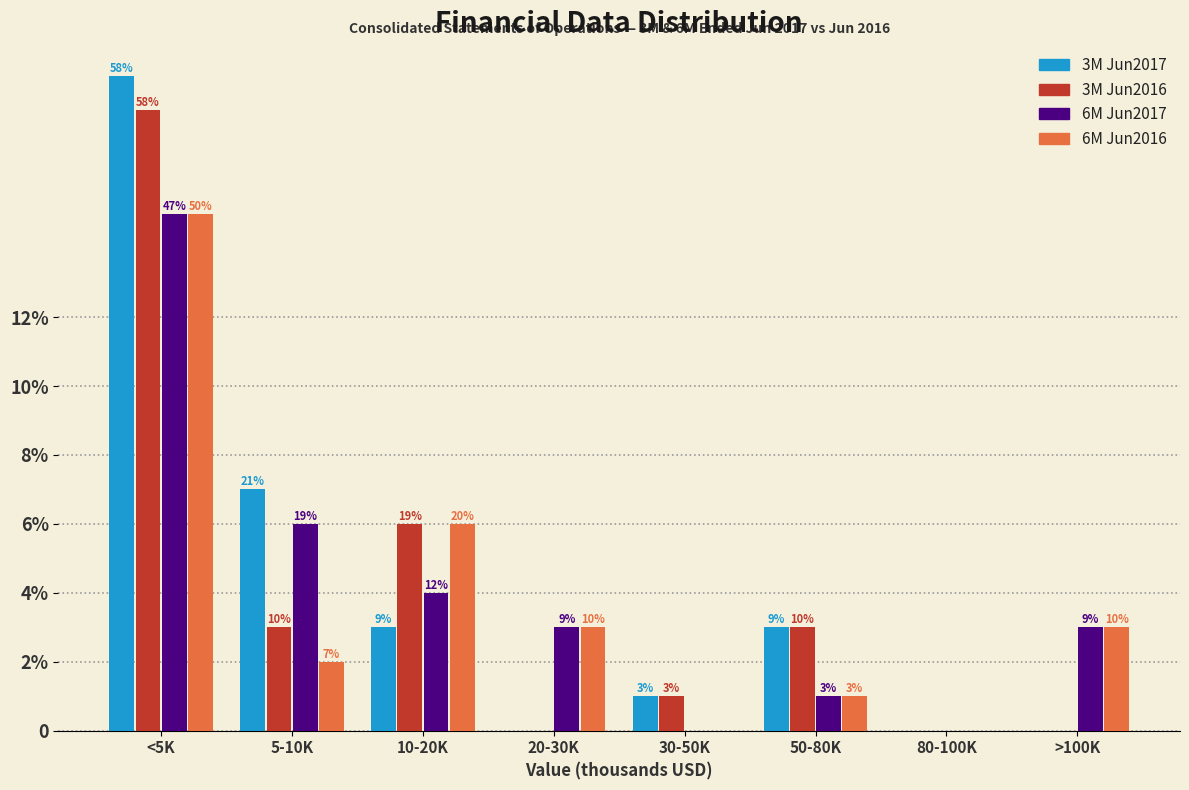

What are all the series names shown in the legend?

3M Jun2017, 3M Jun2016, 6M Jun2017, 6M Jun2016